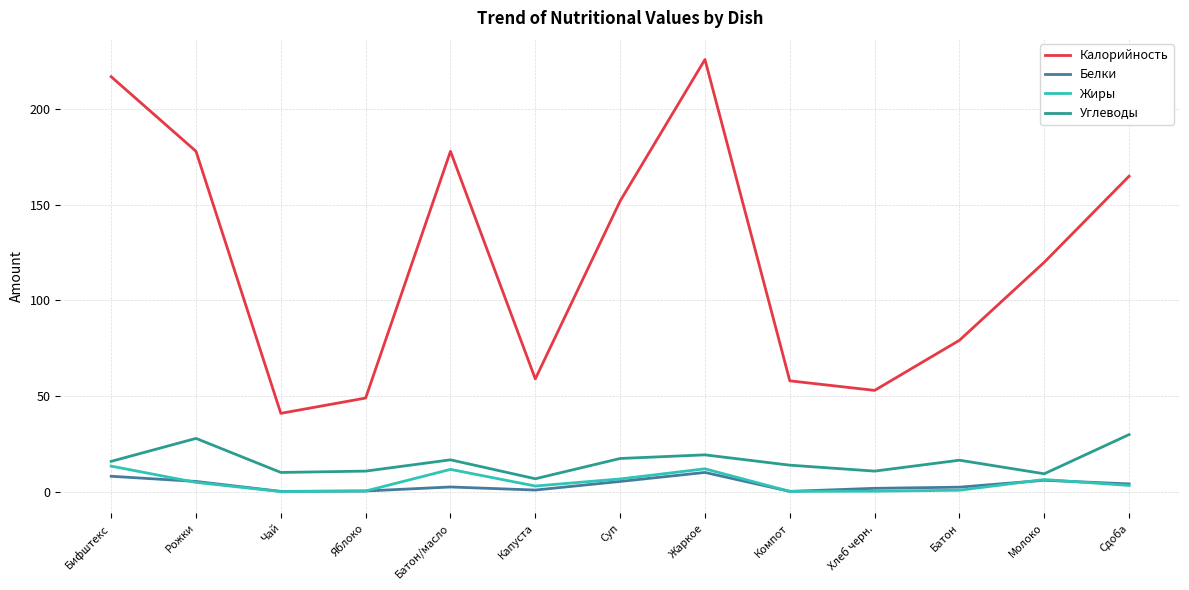

Is it true that Калорийность equals 200.3 at Молоко?

False